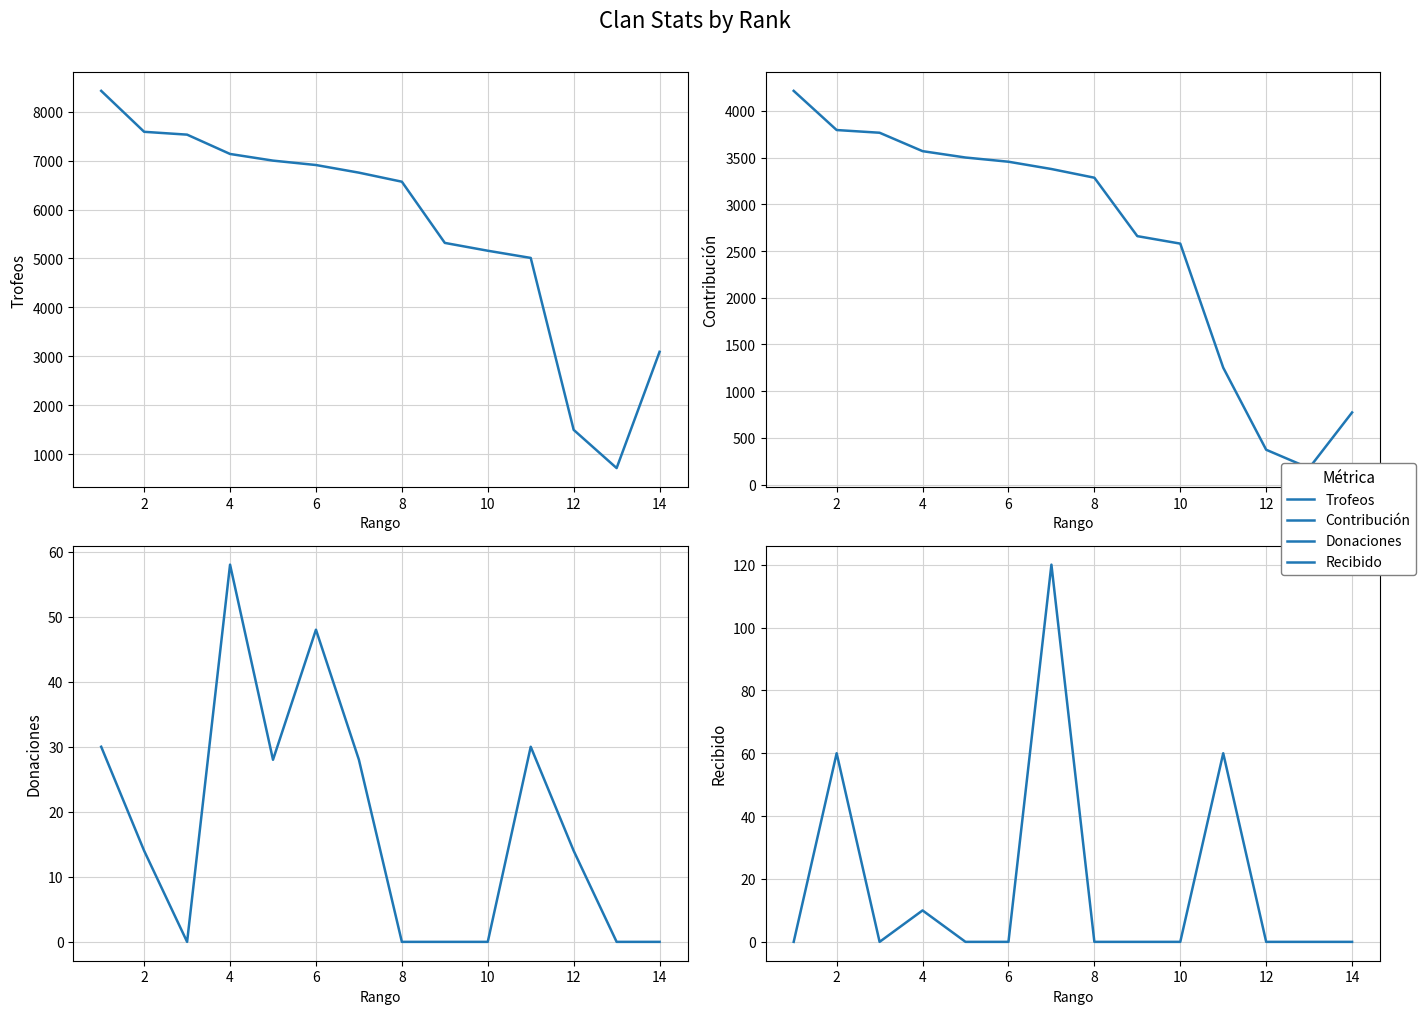

How many positive values does the Donaciones series have?

8